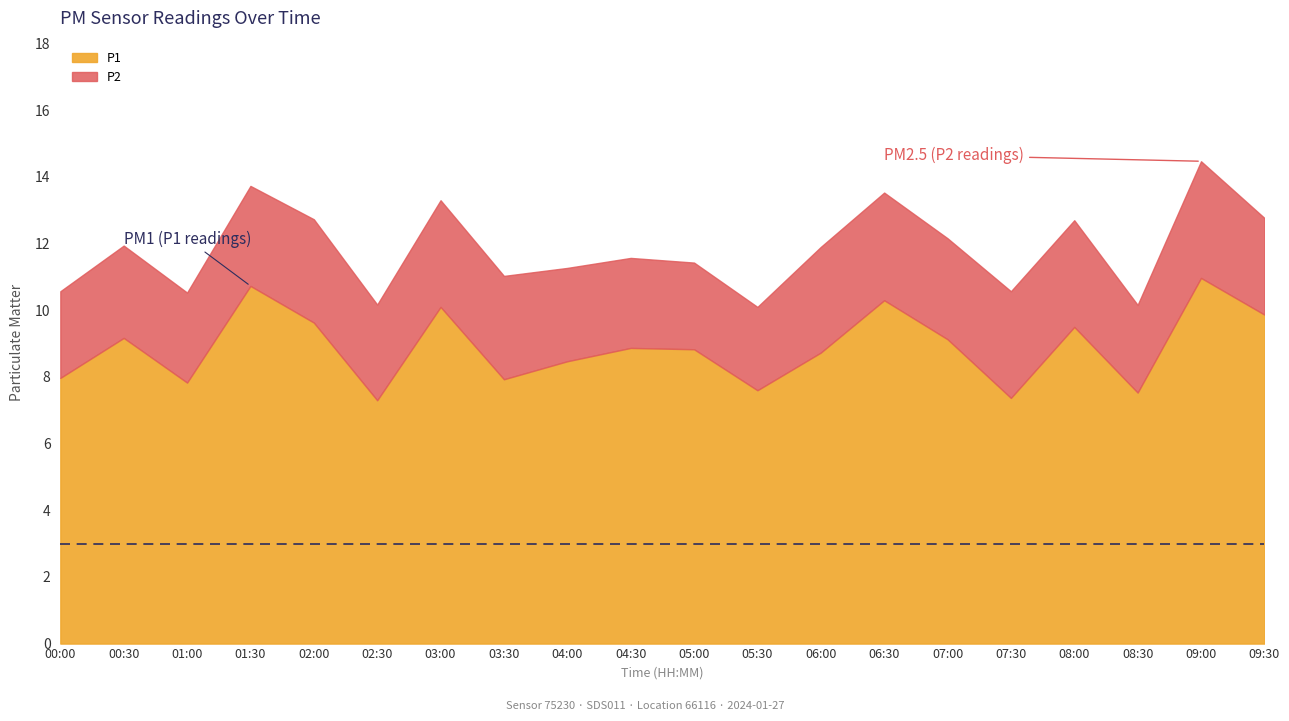

What is the smallest value displayed?

2.5